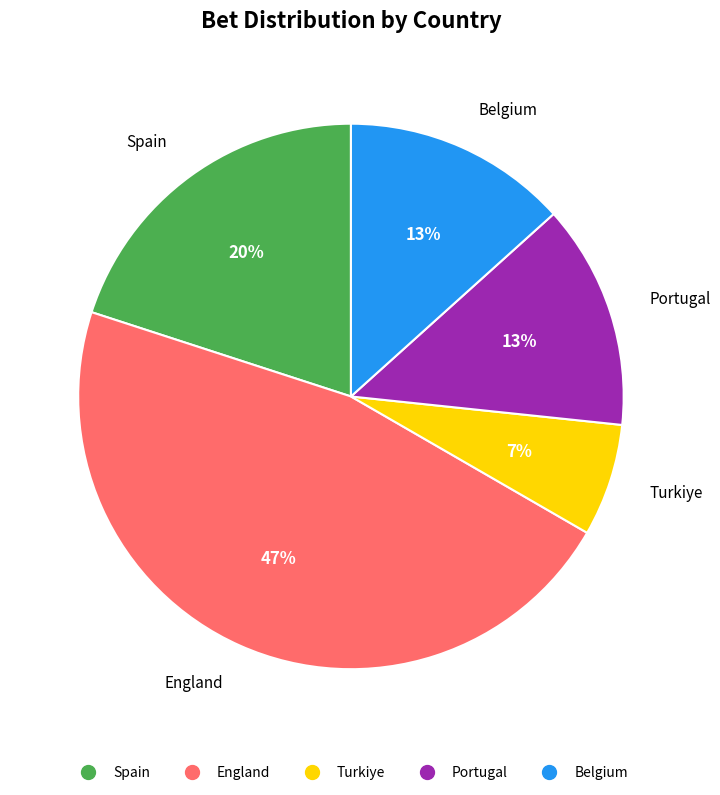

Which category has the smallest portion of the pie?

Turkiye